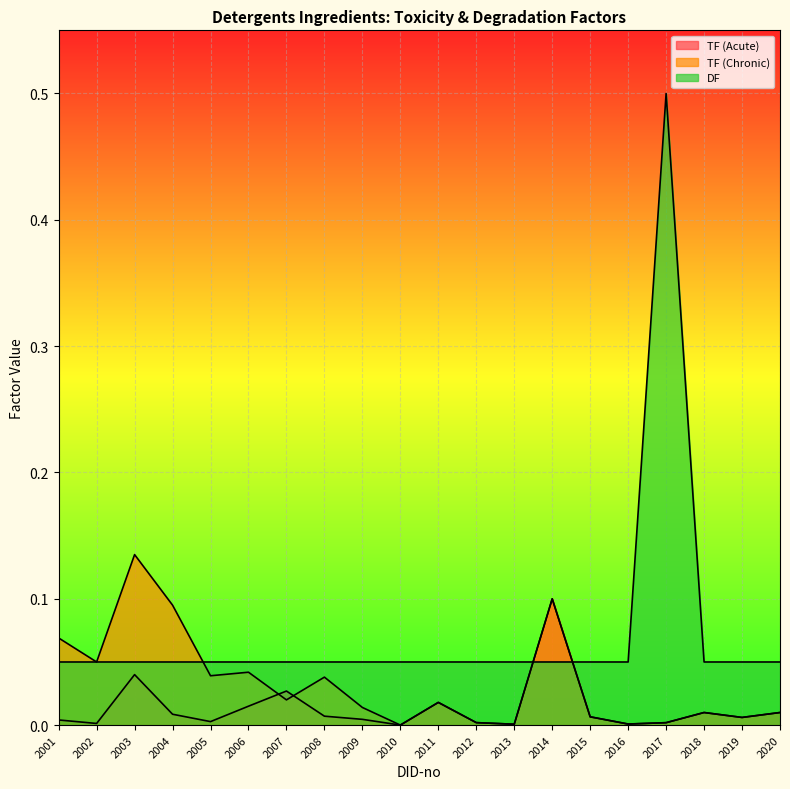

Which has a higher value, 2017 or 2014?

2014